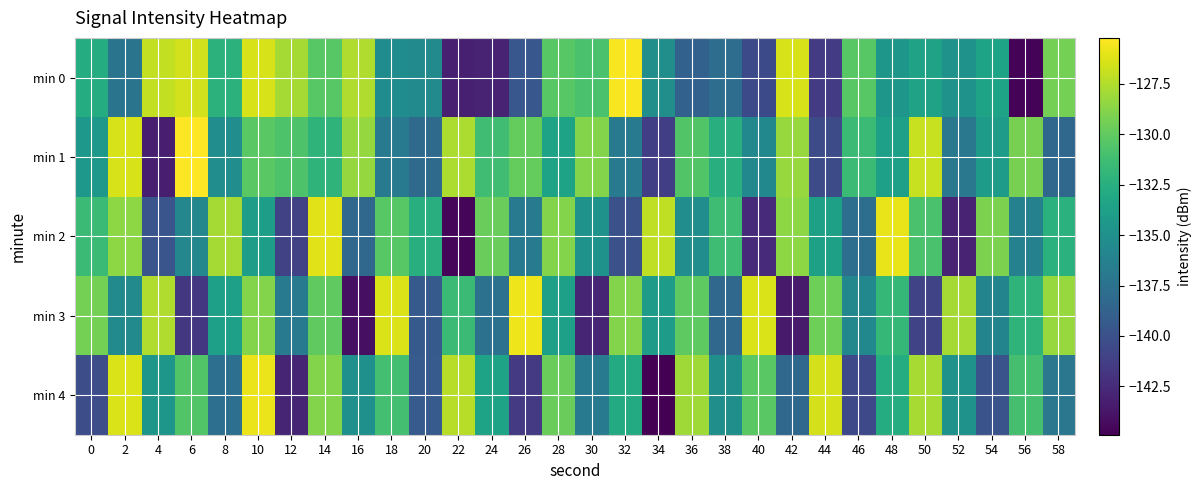

Reading left to right, extract all data points from this chart.

min 0: 0=-132.7	2=-137.3	4=-127.0	6=-126.6	8=-132.3	10=-126.4	12=-127.9	14=-130.3	16=-127.6	18=-135.3	20=-135.6	22=-143.2	24=-143.0	26=-139.6	28=-130.3	30=-130.9	32=-125.4	34=-135.2	36=-138.8	38=-137.9	40=-140.5	42=-126.4	44=-141.4	46=-130.3	48=-134.5	50=-133.6	52=-134.8	54=-133.5	56=-144.7	58=-129.3
min 1: 0=-134.4	2=-126.4	4=-143.3	6=-125.2	8=-135.2	10=-130.3	12=-130.7	14=-132.1	16=-128.4	18=-136.9	20=-138.1	22=-127.7	24=-131.2	26=-129.9	28=-133.5	30=-128.9	32=-136.8	34=-141.2	36=-130.6	38=-132.5	40=-135.7	42=-128.2	44=-140.3	46=-131.5	48=-133.8	50=-126.9	52=-137.0	54=-134.1	56=-129.2	58=-138.3
min 2: 0=-131.5	2=-128.6	4=-139.7	6=-135.8	8=-127.9	10=-133.9	12=-141.0	14=-126.1	16=-138.2	18=-130.3	20=-132.5	22=-144.6	24=-129.7	26=-136.8	28=-128.9	30=-134.9	32=-140.0	34=-127.1	36=-135.2	38=-131.3	40=-142.5	42=-128.6	44=-133.7	46=-137.8	48=-125.9	50=-130.9	52=-143.0	54=-129.1	56=-136.2	58=-132.3
min 3: 0=-129.3	2=-135.5	4=-127.6	6=-141.7	8=-133.8	10=-128.9	12=-136.9	14=-130.0	16=-144.1	18=-126.2	20=-139.3	22=-131.5	24=-137.6	26=-125.7	28=-133.8	30=-142.9	32=-128.9	34=-134.0	36=-130.1	38=-138.2	40=-126.3	42=-143.5	44=-129.6	46=-135.7	48=-131.8	50=-140.9	52=-127.9	54=-136.0	56=-132.1	58=-128.2
min 4: 0=-140.2	2=-126.3	4=-134.5	6=-130.6	8=-137.7	10=-125.8	12=-142.9	14=-128.9	16=-135.0	18=-131.1	20=-139.2	22=-127.3	24=-133.5	26=-141.6	28=-129.7	30=-136.8	32=-132.9	34=-144.9	36=-128.0	38=-135.1	40=-130.2	42=-138.3	44=-126.5	46=-140.6	48=-132.7	50=-127.8	52=-134.9	54=-139.9	56=-131.0	58=-137.1